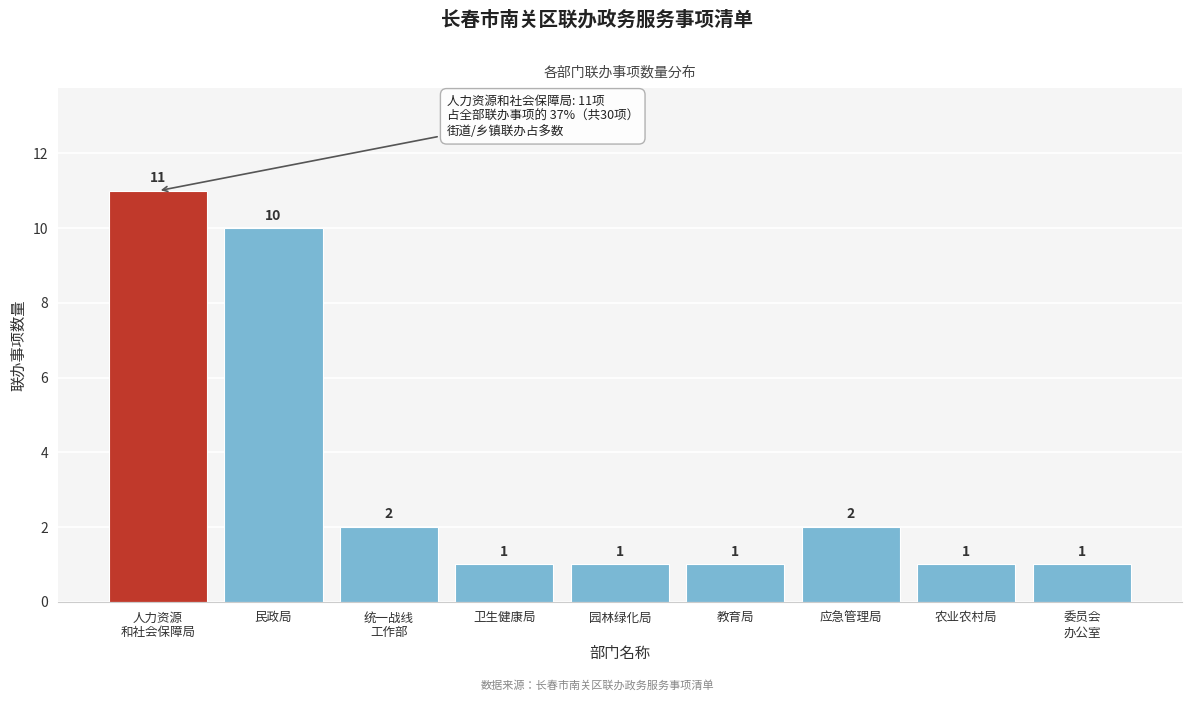

Reading left to right, extract all data points from this chart.

11	10	2	1	1	1	2	1	1